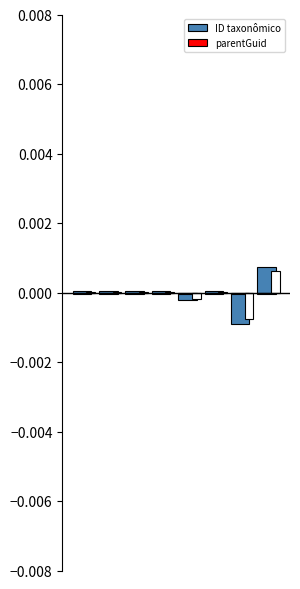

Count the number of categories in the chart.

8